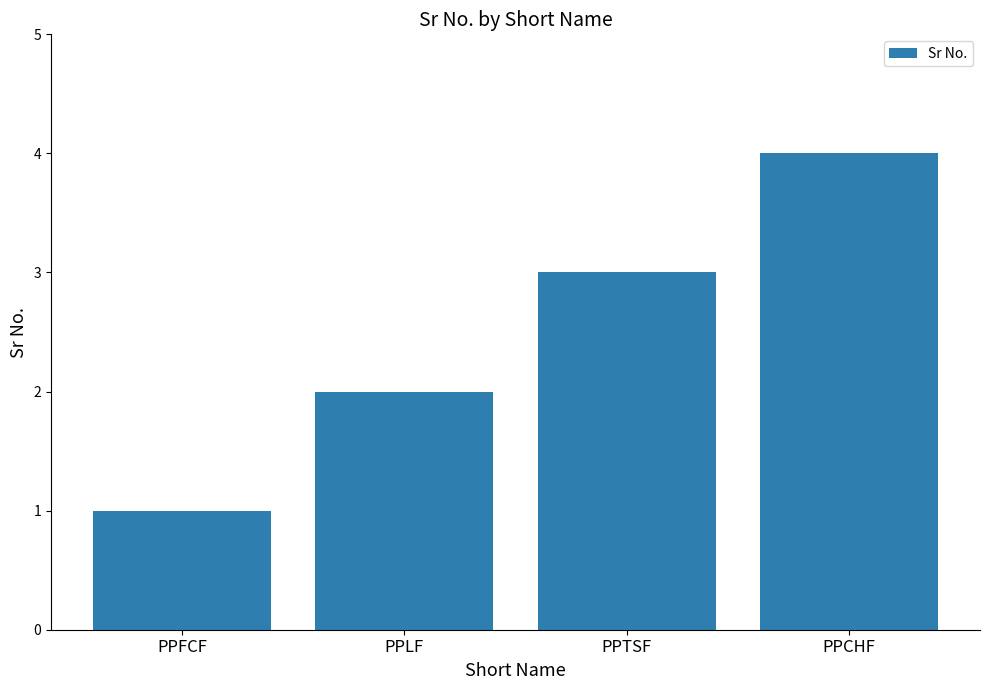

How many values are below 3?

2